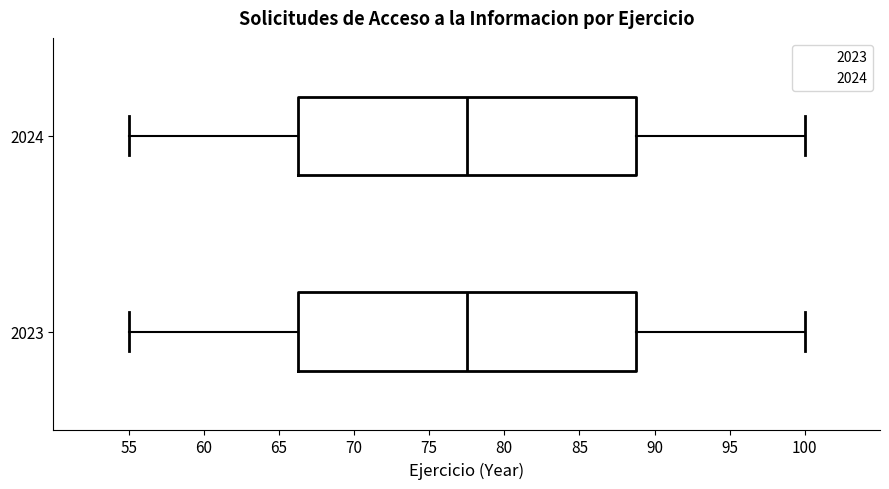

Where does the median line of the box at y = 2023 sit on the x-axis? The values are not printed on the chart, so give them approximately, as read against the axis.

77.5